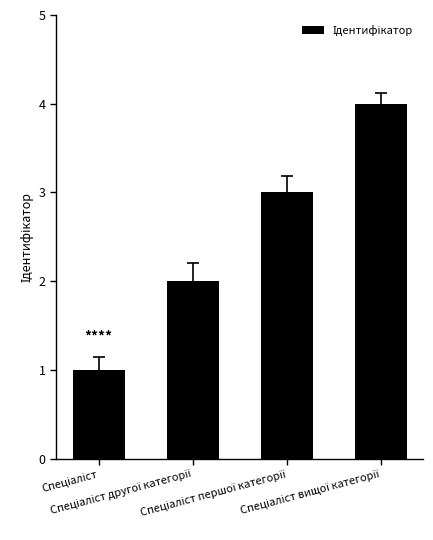

How many distinct data groups are displayed?

1